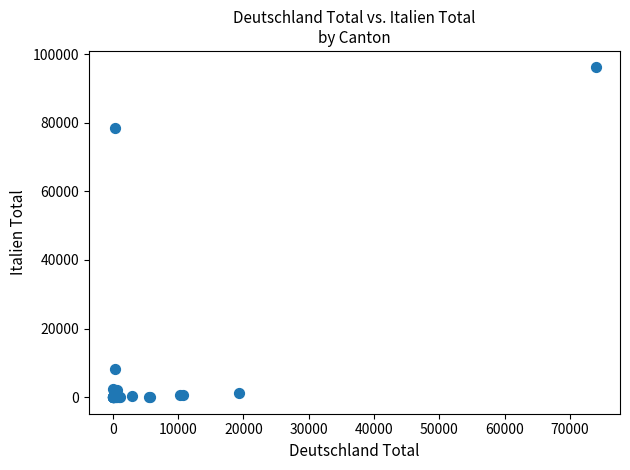

What Y value in the scatter plot is closest to 48060?

78369